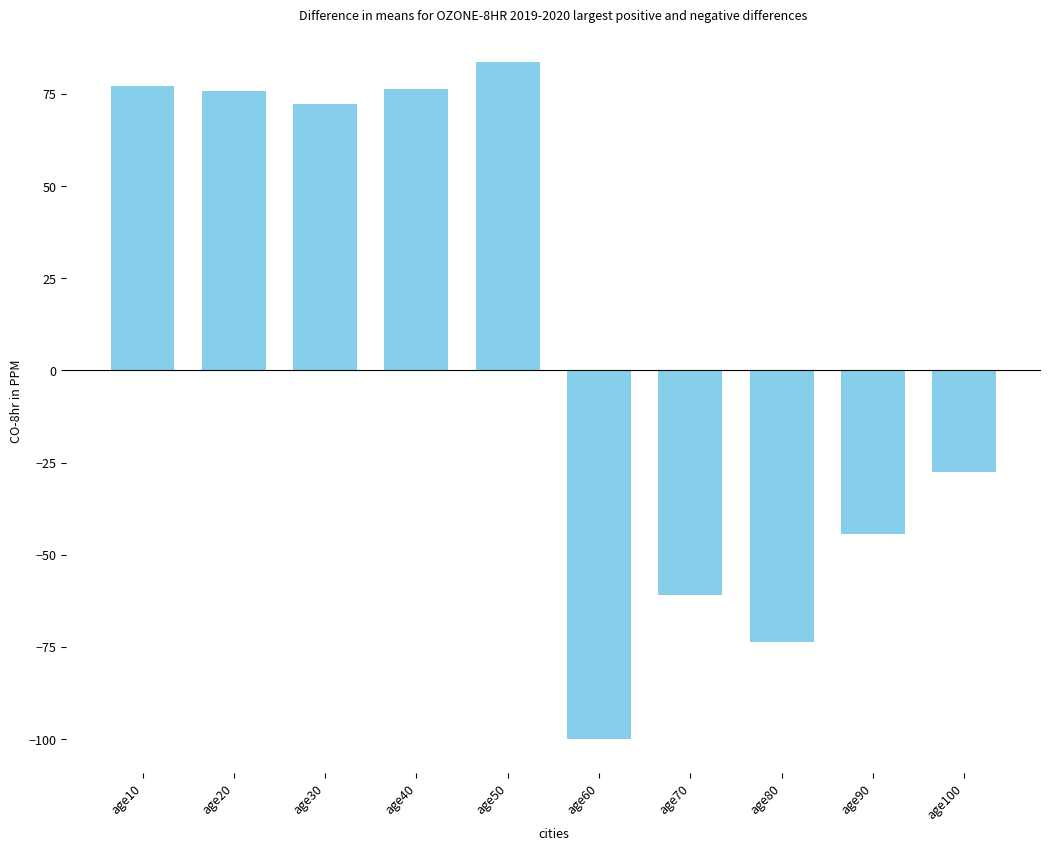

What is the change in value from age40 to age100?

-103.9